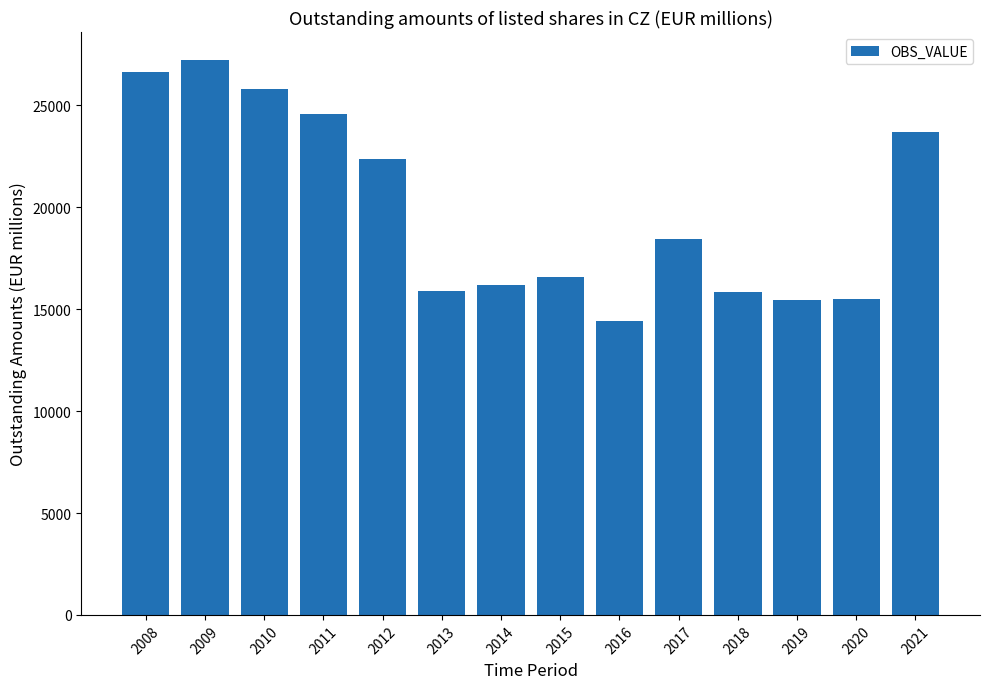

What is the value of the 2nd bar from the left?

27240.9